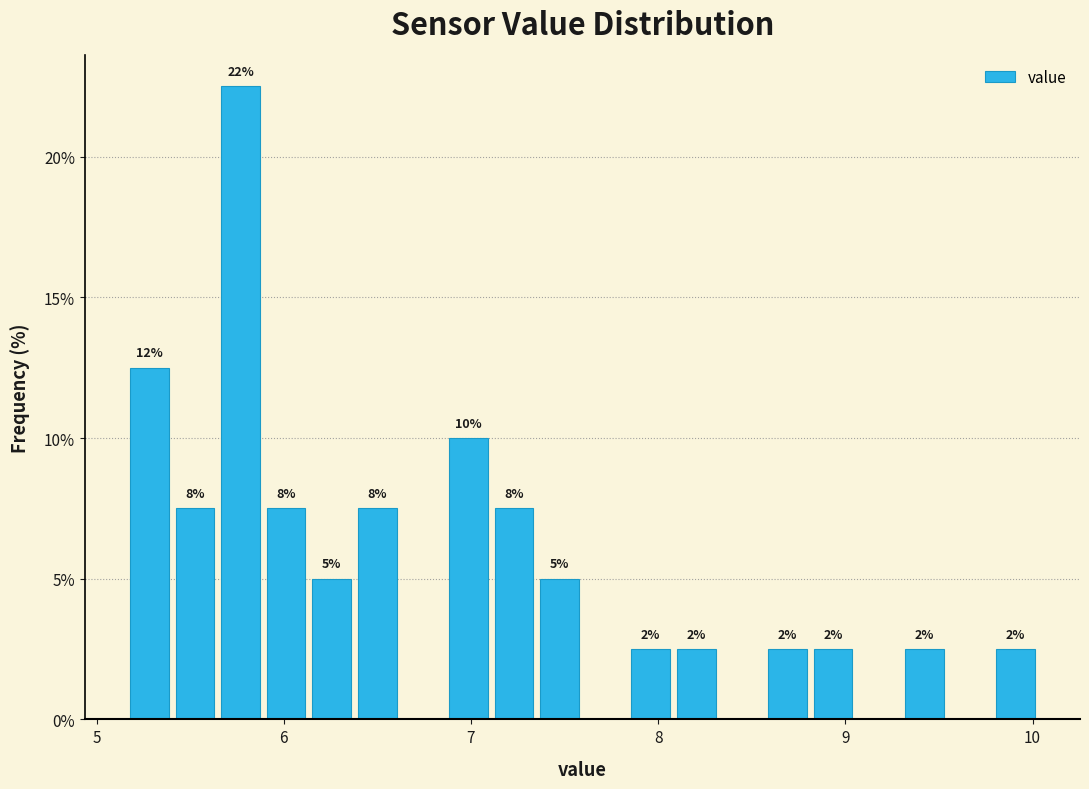

Around what value on the x-axis is the tallest bar? Give the approximate position of its centre, as read against the axis.

5.8